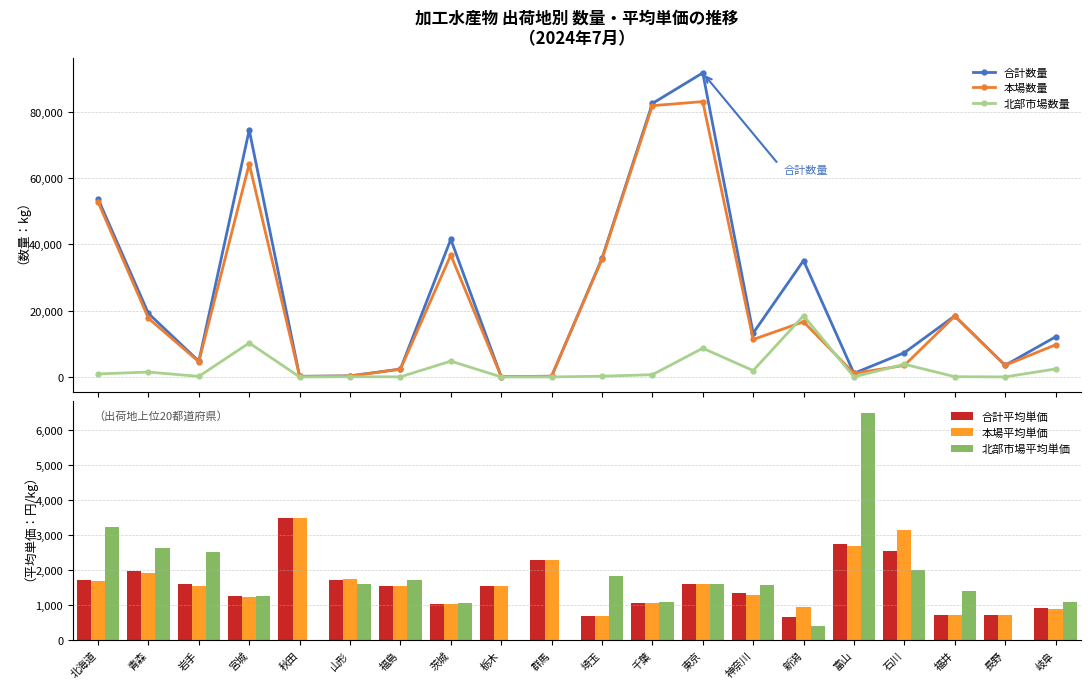

The value of 本場平均単価 at 秋田 is 3499. True or false?

True